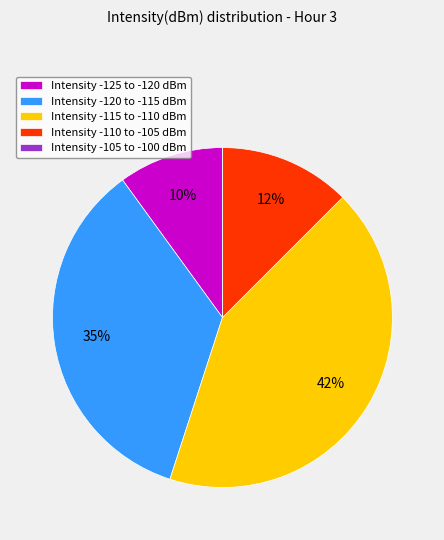

True or false: Intensity -115 to -110 dBm accounts for 51% of the total.

False